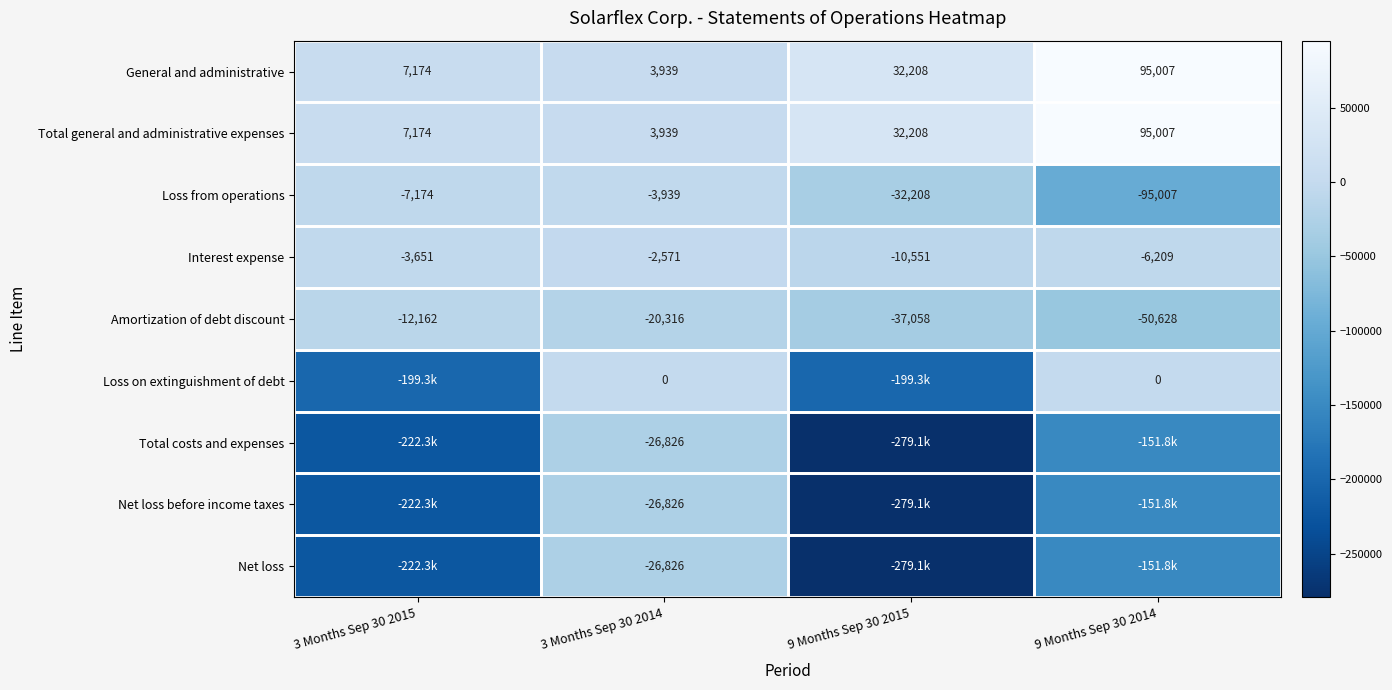

Rank the categories by Loss from operations value from highest to lowest.

3 Months Sep 30 2014, 3 Months Sep 30 2015, 9 Months Sep 30 2015, 9 Months Sep 30 2014